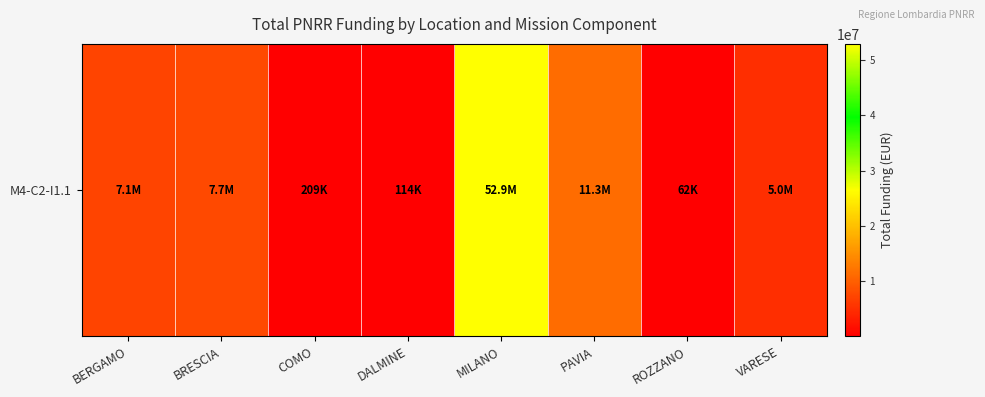

What is the average value?

10543569.5